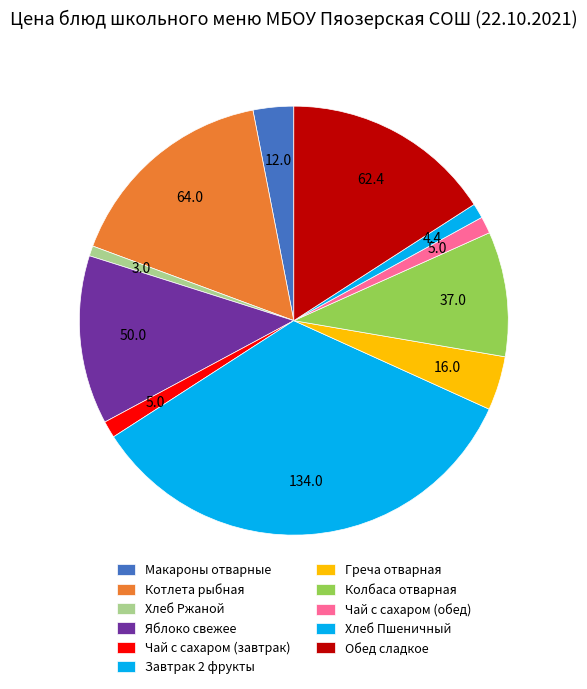

How many slices are in this pie chart?

11